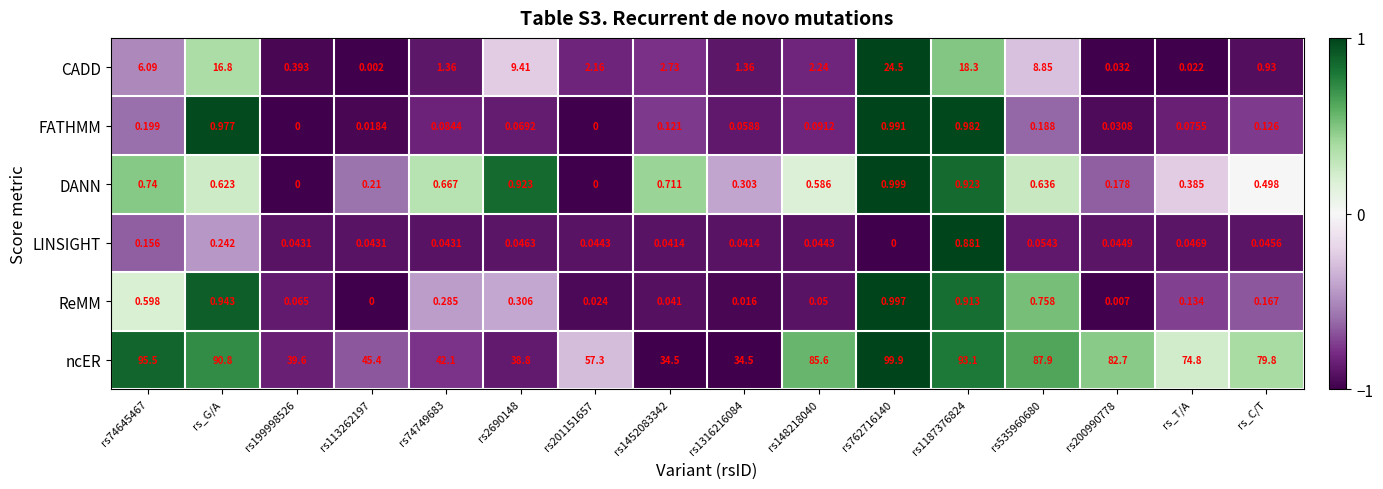

Which series has the largest total across all categories?

ncER